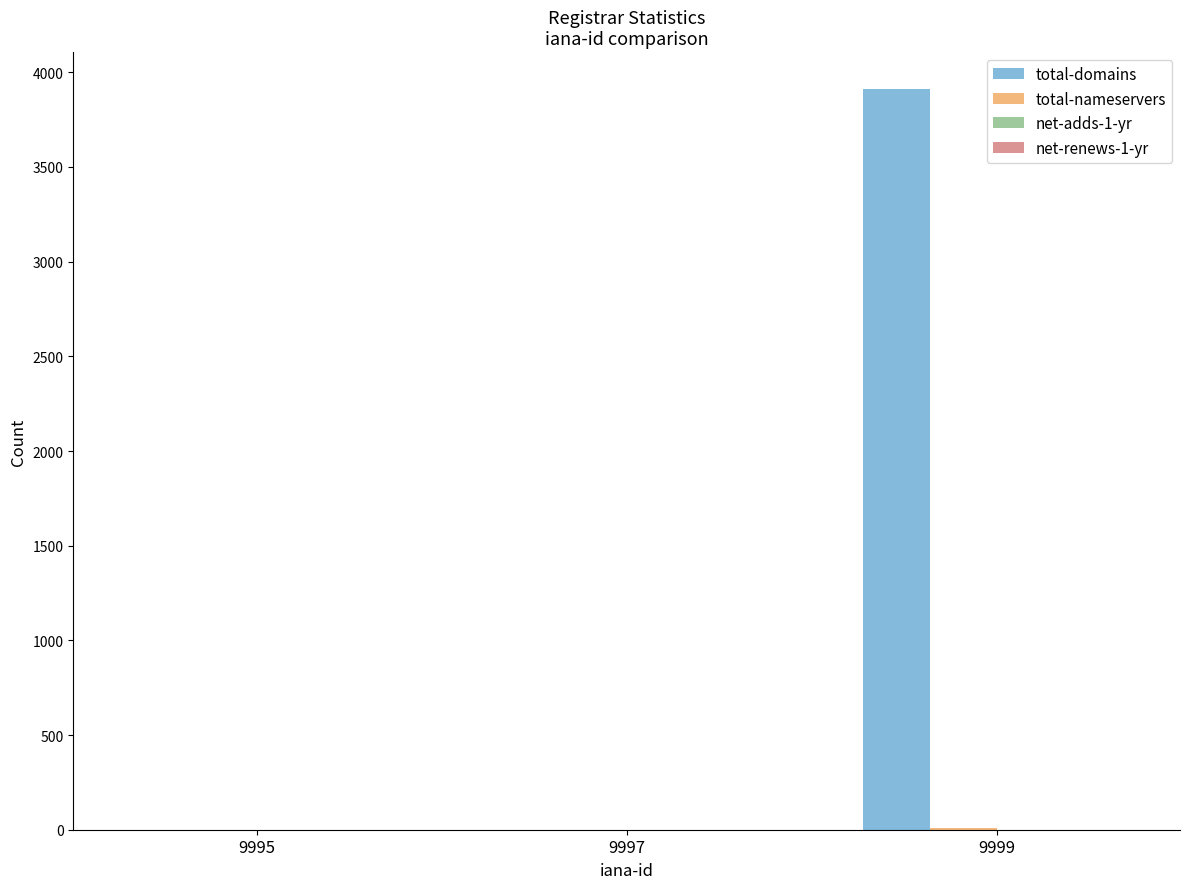

Are the bars grouped side by side (vs. stacked)?

Yes